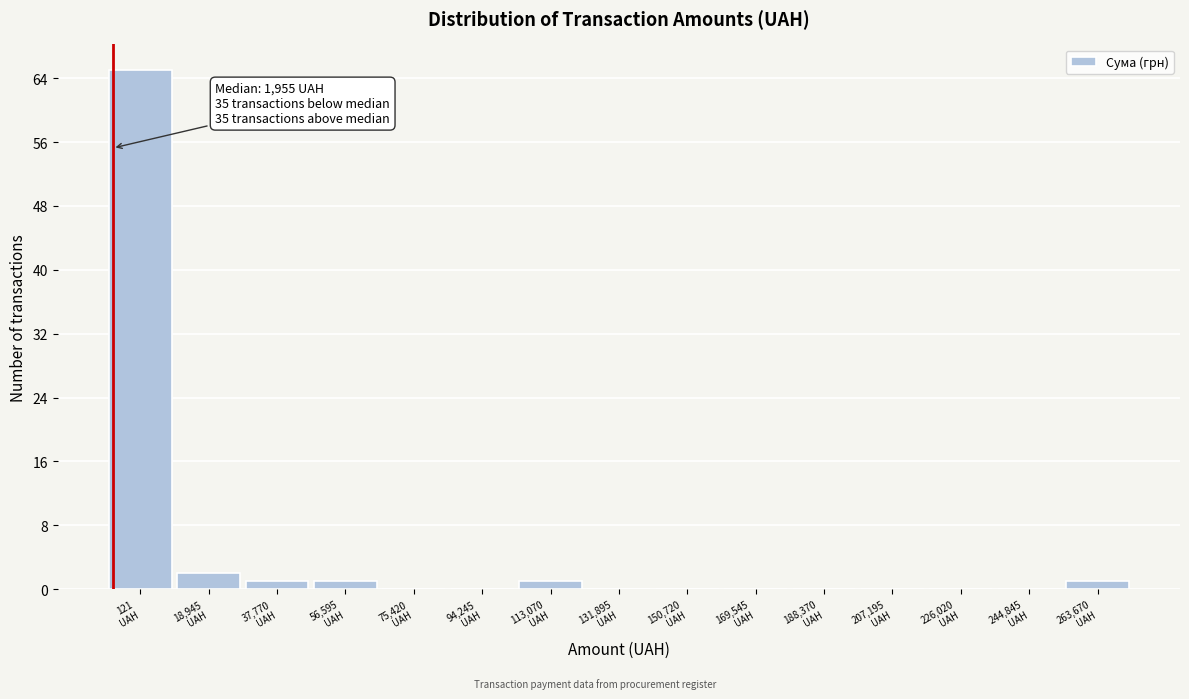

Count the number of data series in this chart.

1